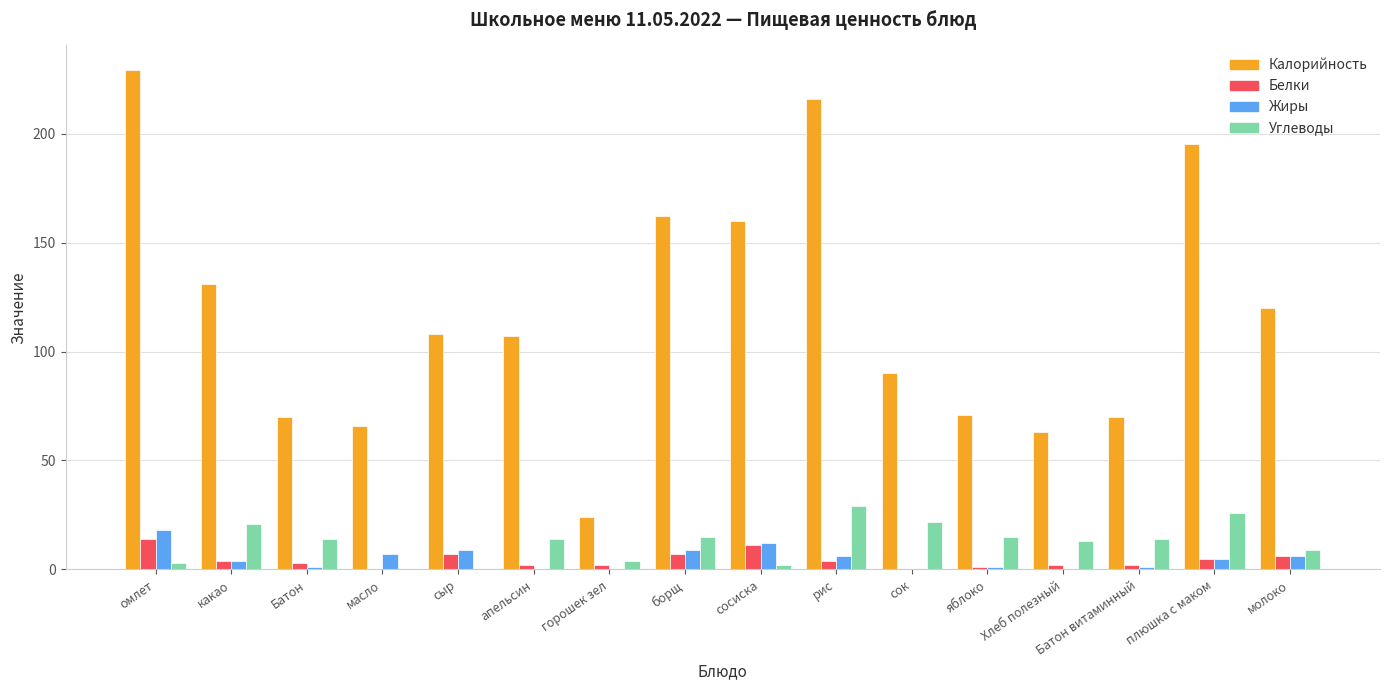

Which series has the largest total across all categories?

Калорийность